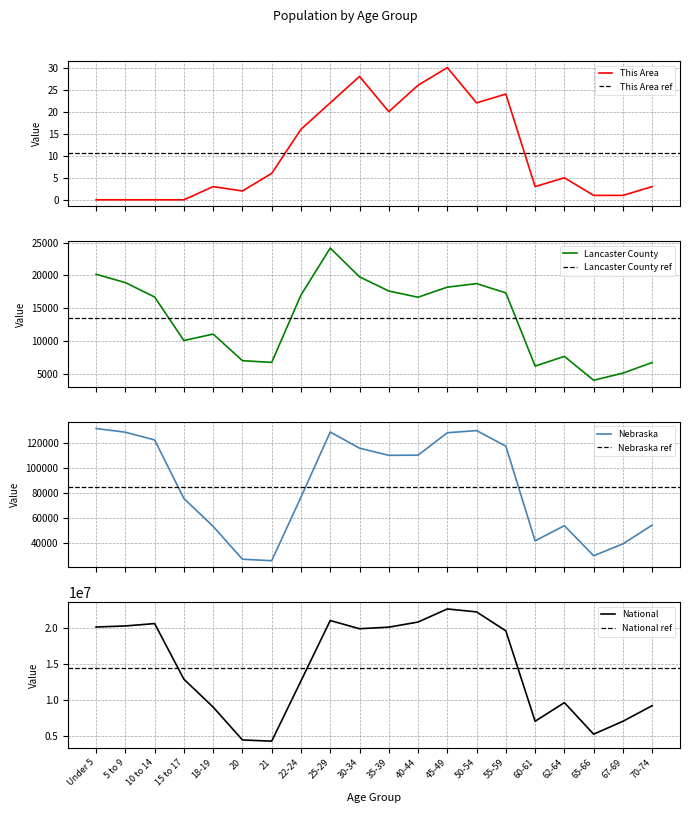

What is the lowest value of the National series?

4354294